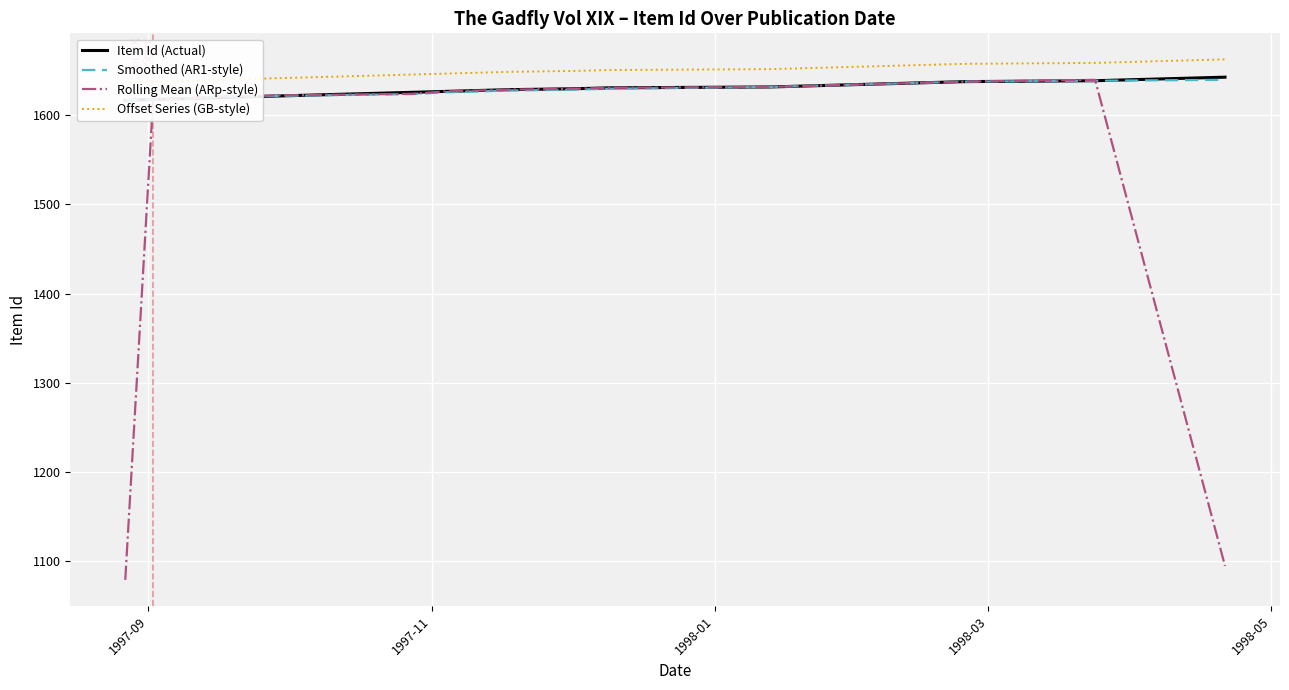

What is the difference between the maximum and minimum values in the Rolling Mean (ARp-style) series?

561.7